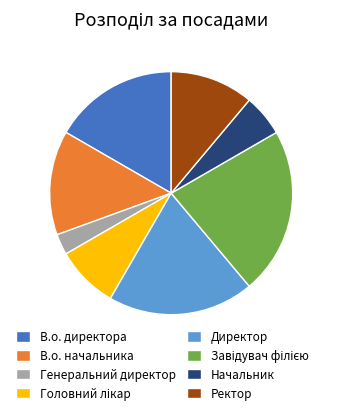

Which slice is the smallest?

Генеральний директор